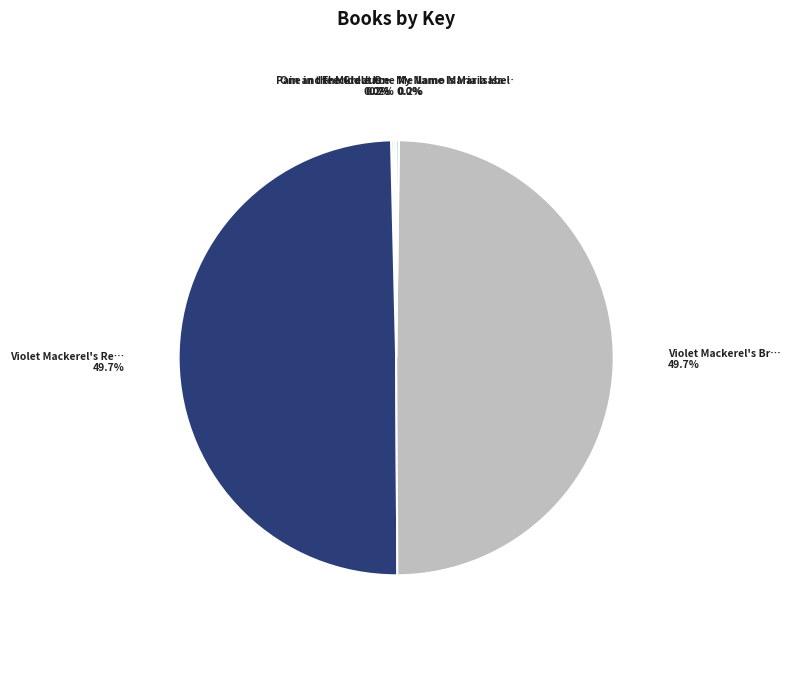

To the nearest percent, what is the difference between the largest and smallest slice percentages?

50%